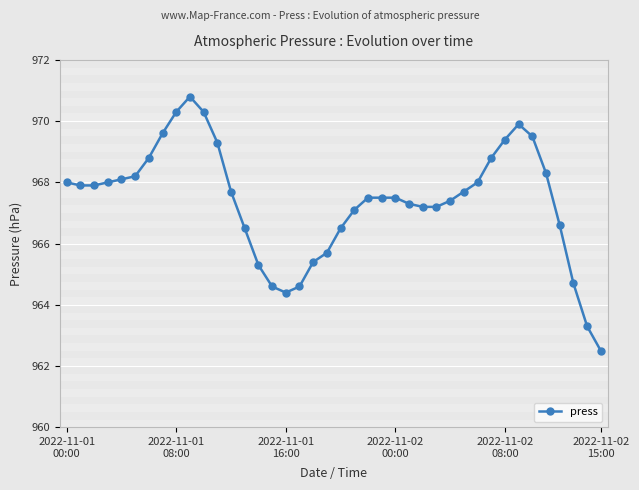

What is the smallest value displayed?

962.5